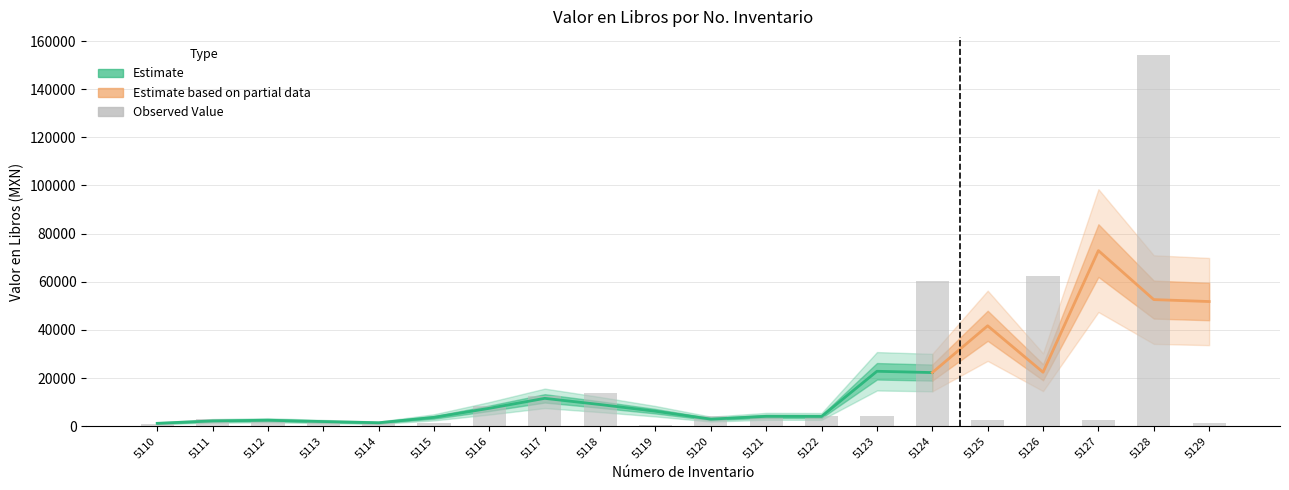

What is the average value?

17255.3